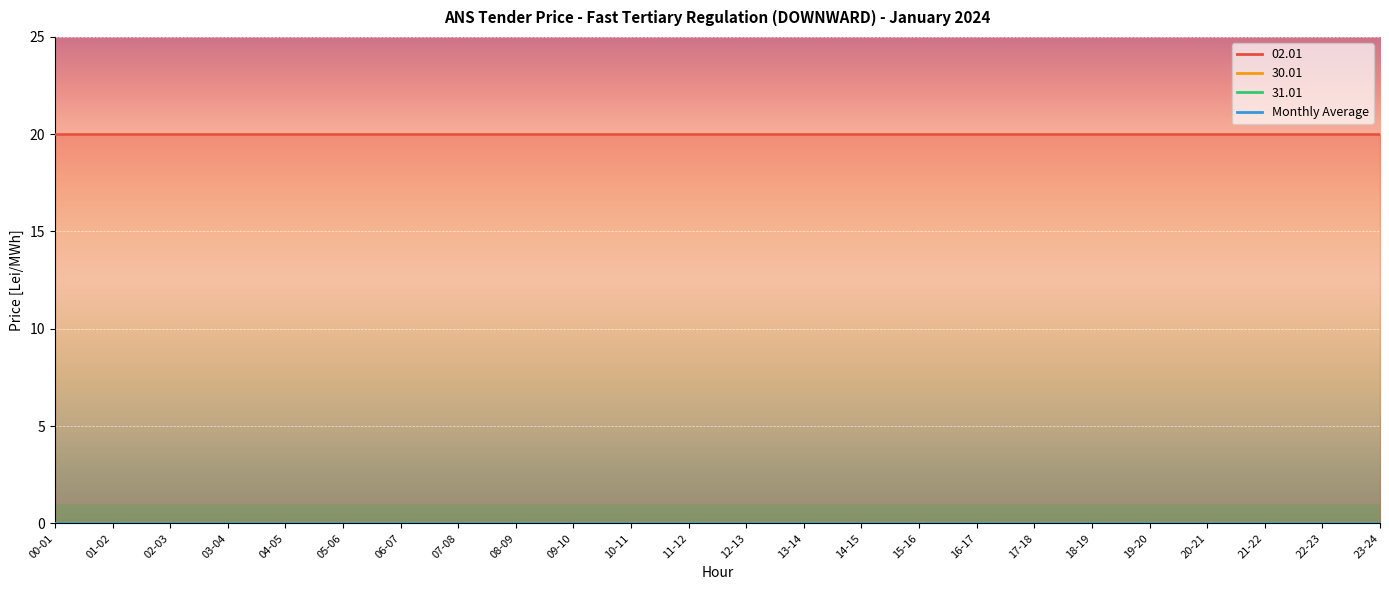

What are all the series names shown in the legend?

02.01, 30.01, 31.01, Monthly Average